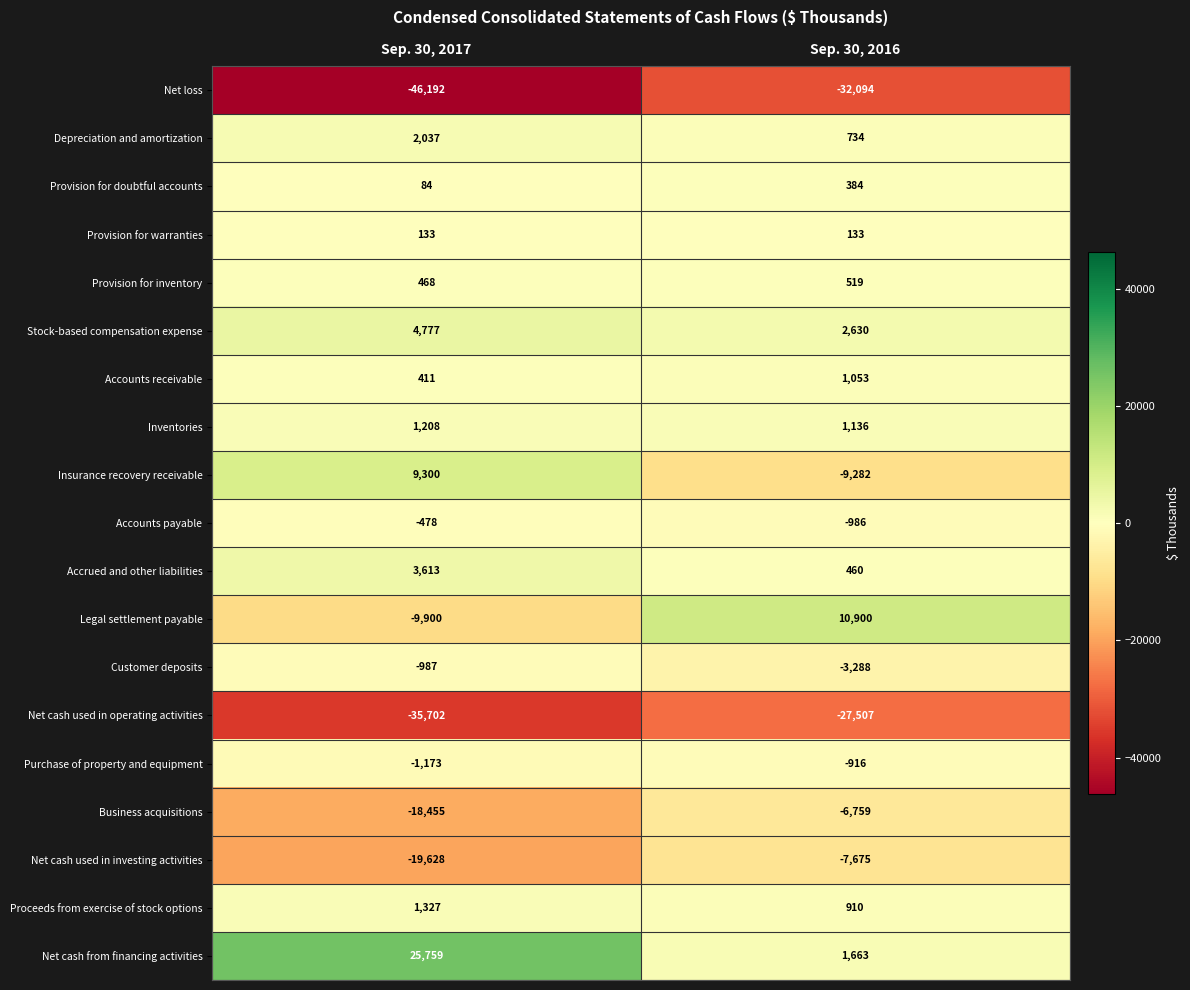

Which series has the widest spread of values?

Net cash from financing activities